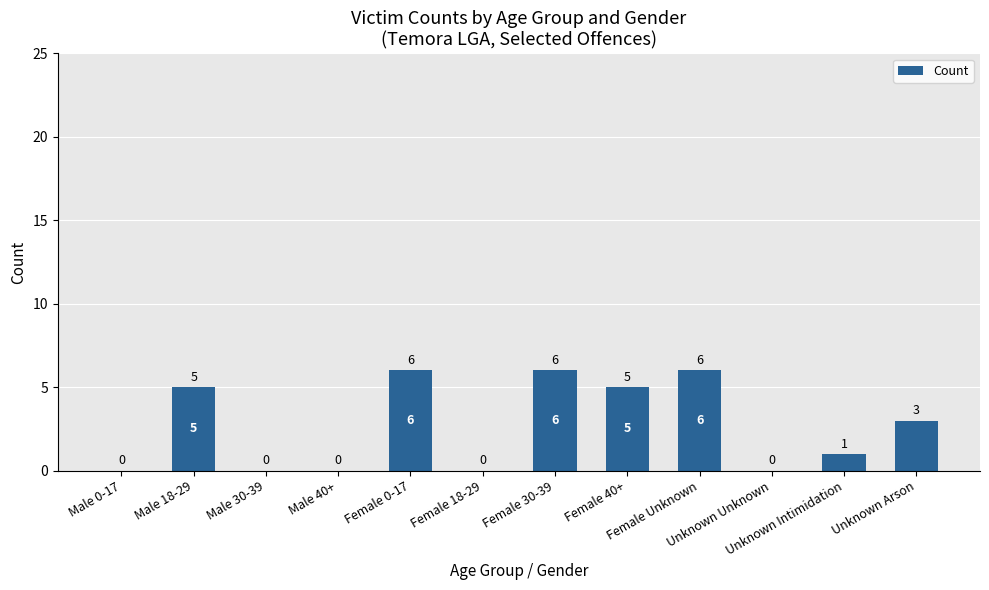

What is the greatest value displayed?

6